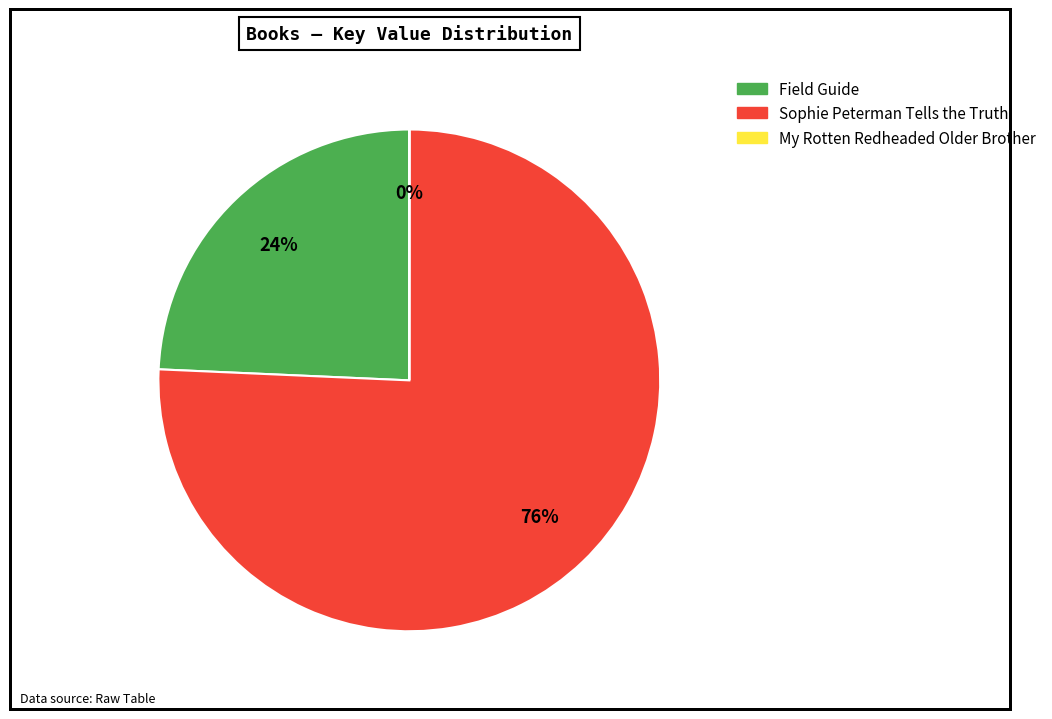

To the nearest percent, what percentage of the pie is Field Guide?

24%